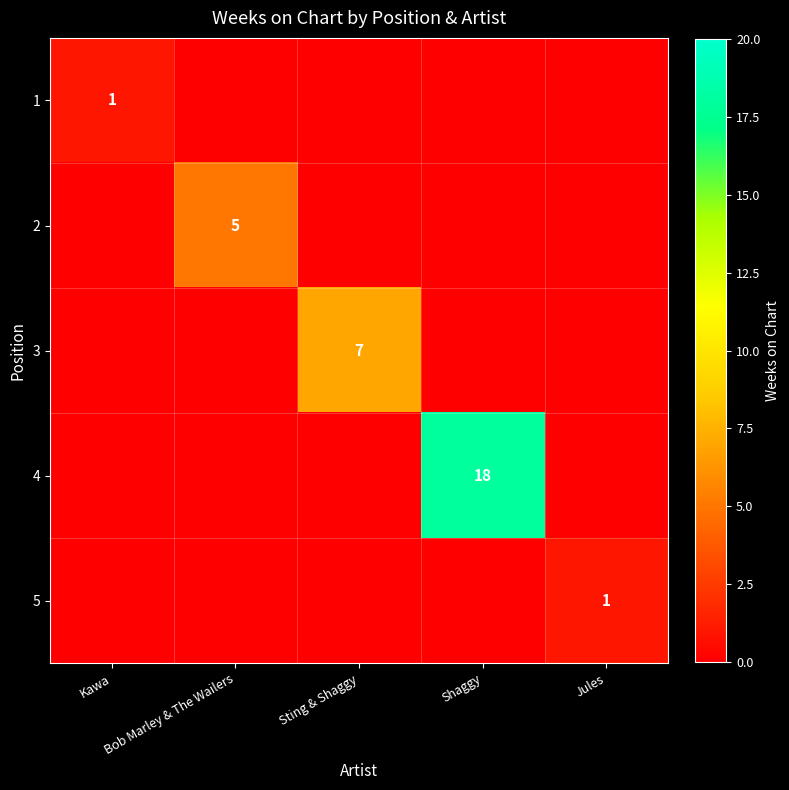

The value of 4 at Shaggy is 8. True or false?

False